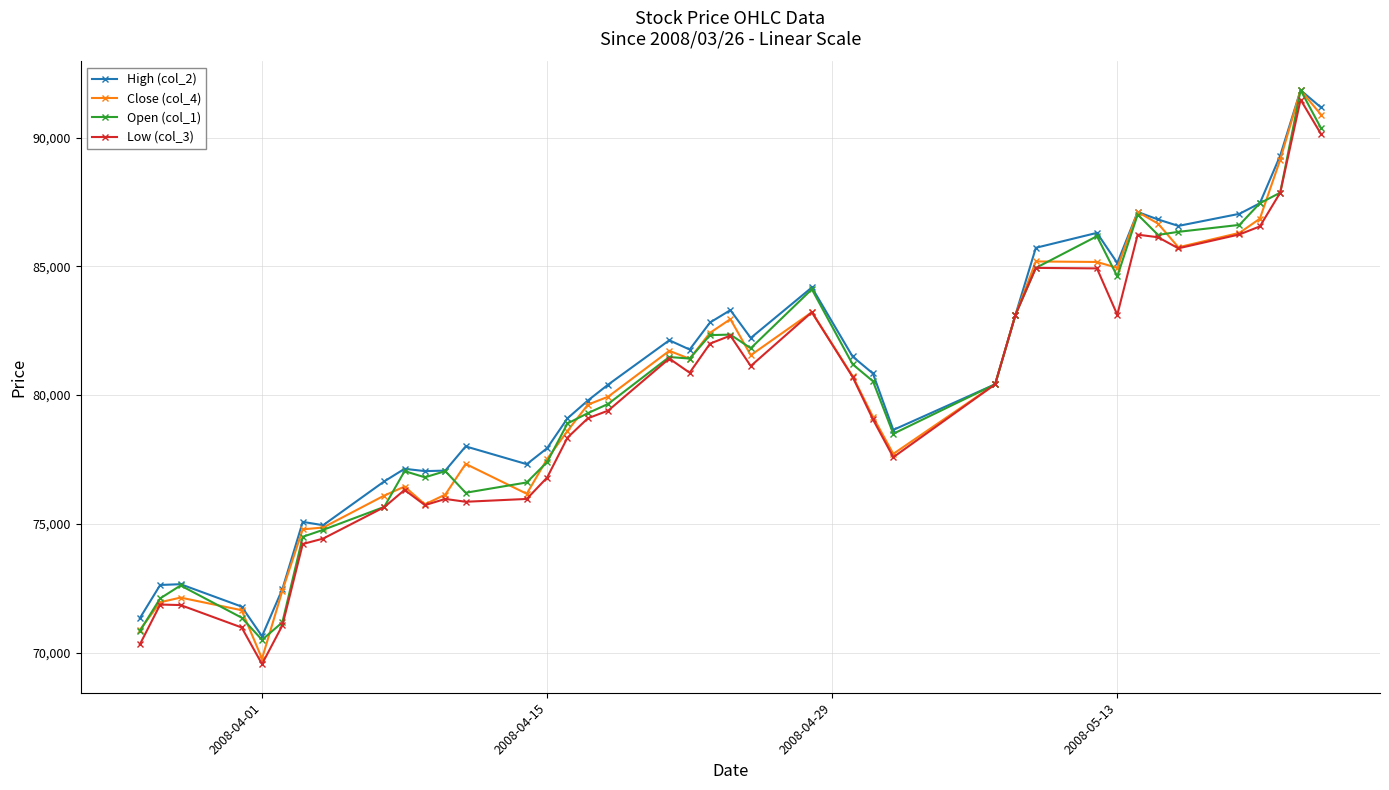

What is the highest value of the Open (col_1) series?

91840